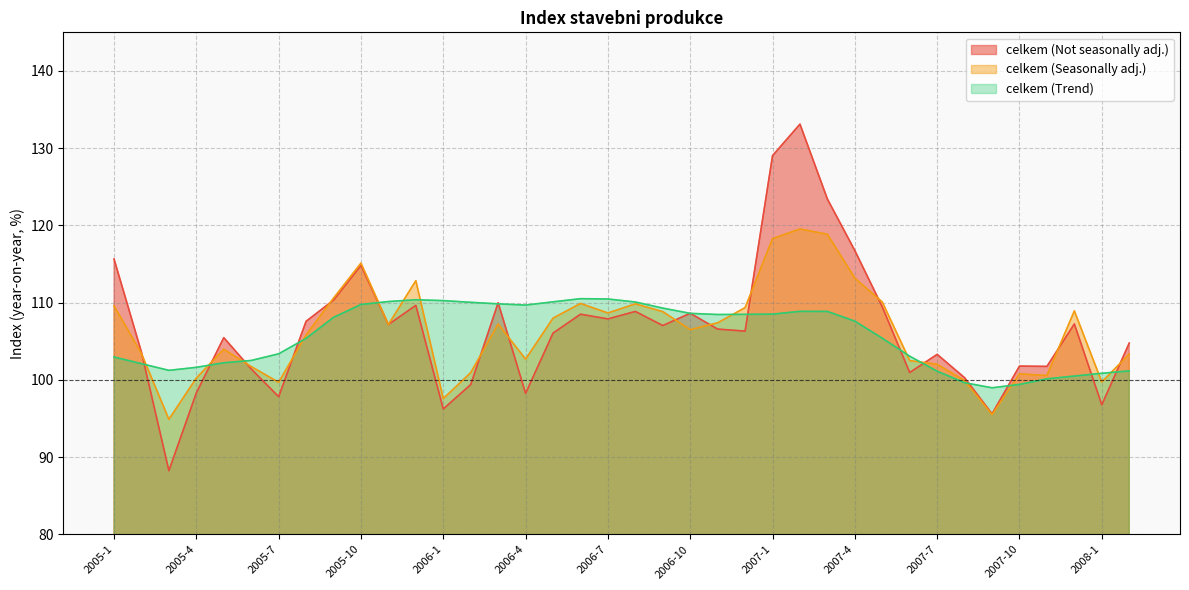

At 2007-10, list the series in order from largest to smallest.

celkem (Not seasonally adj.), celkem (Seasonally adj.), celkem (Trend)